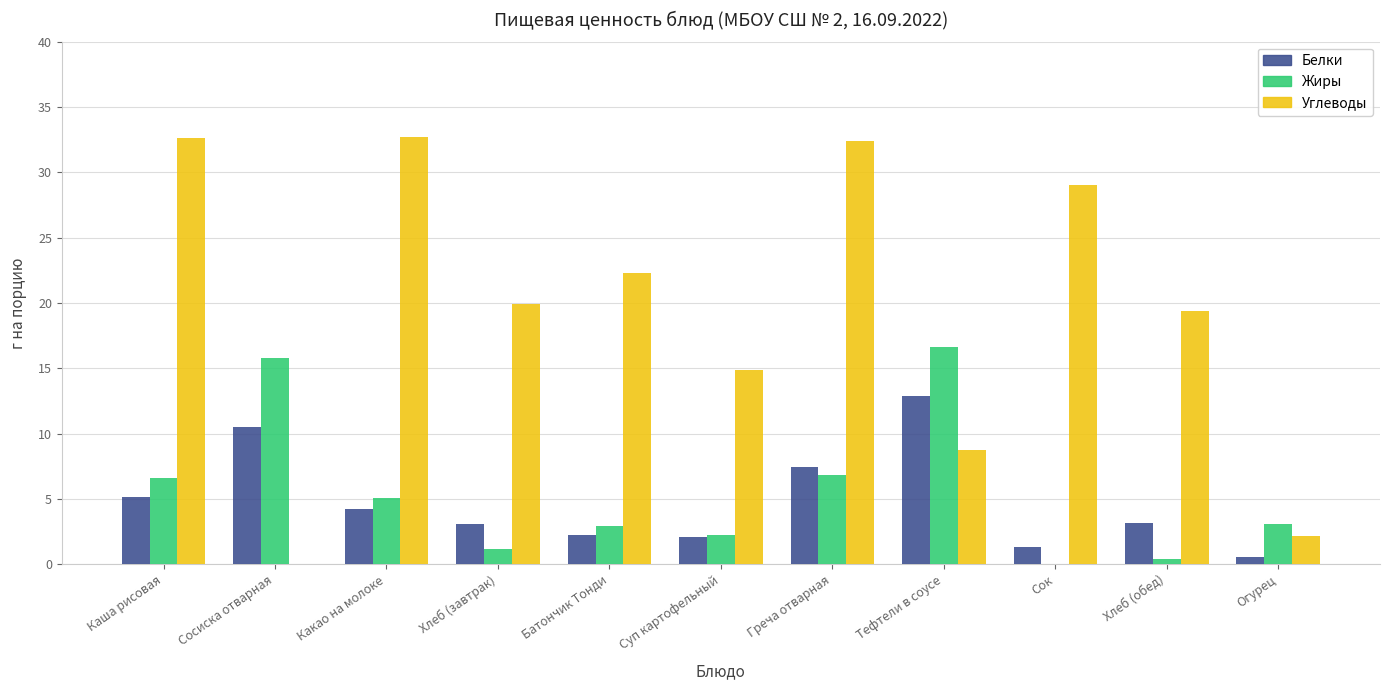

True or false: Углеводы has a value of 10.9 at Какао на молоке.

False